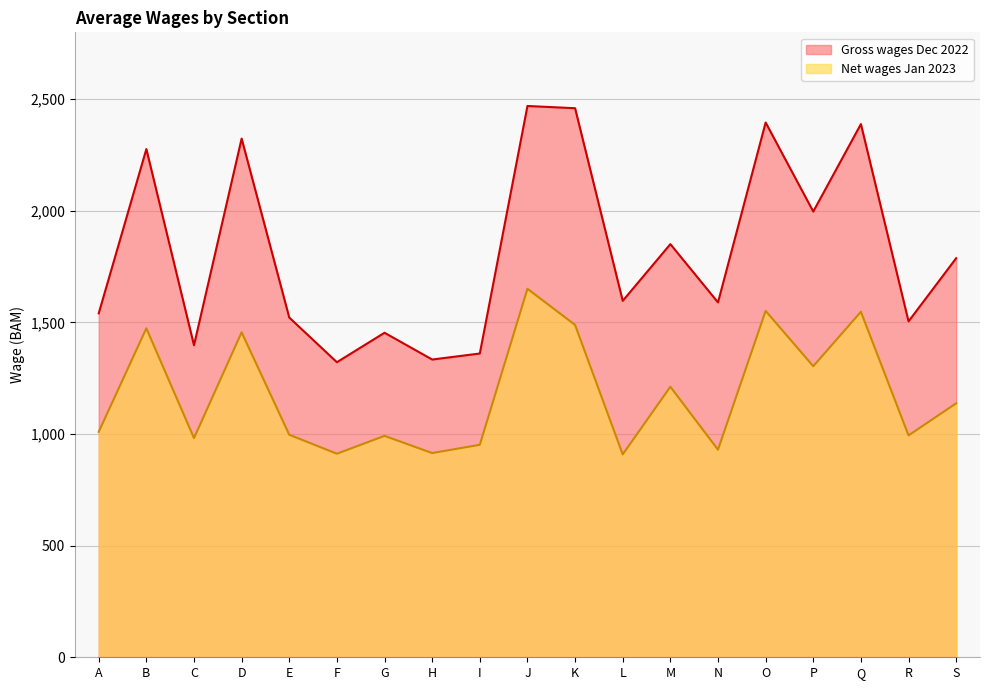

Is it true that Gross wages Dec 2022 equals 1398 at C?

True